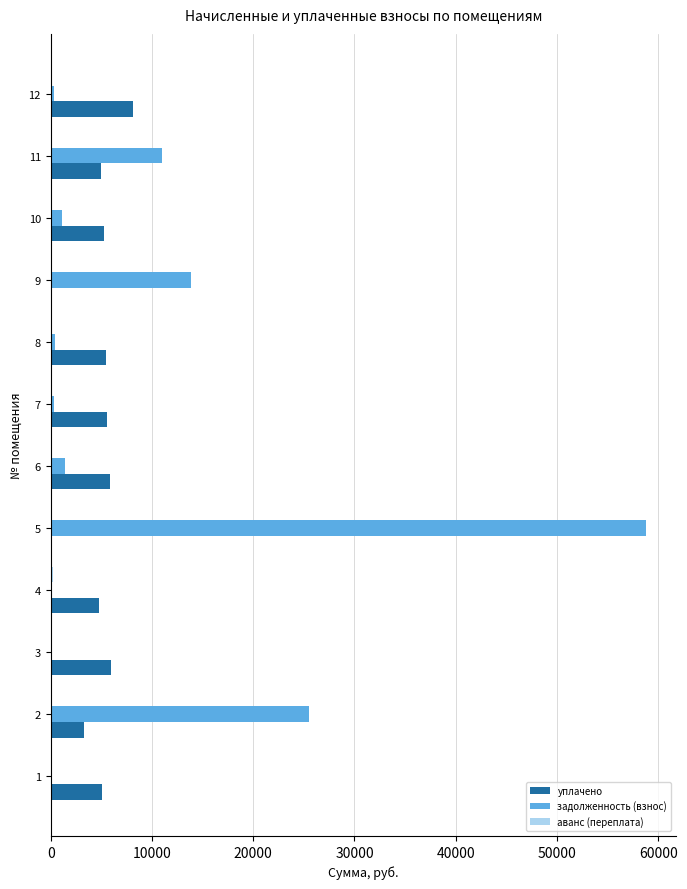

Which series changed the most between 5 and 7?

задолженность (взнос)